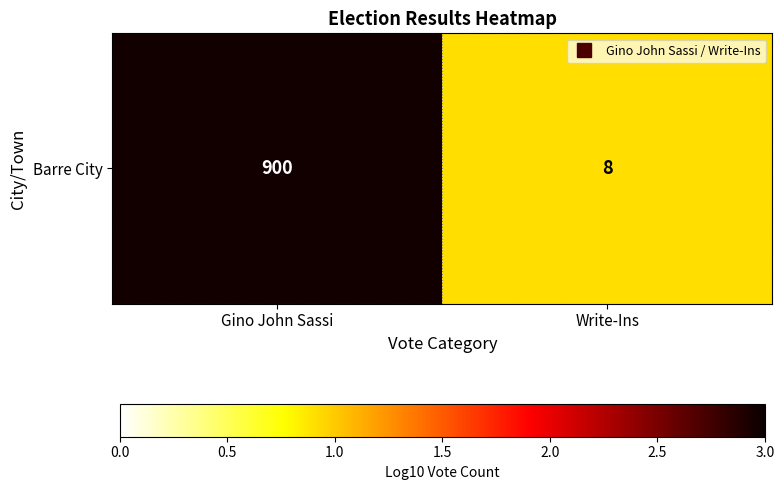

What is the minimum value shown in the chart?

0.9